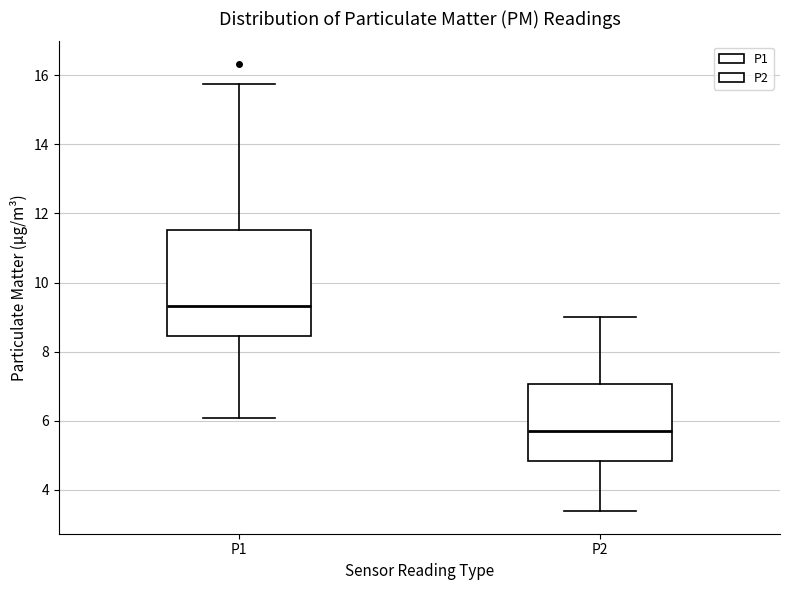

Which box is the tallest, from its lower edge to its upper edge?

P1